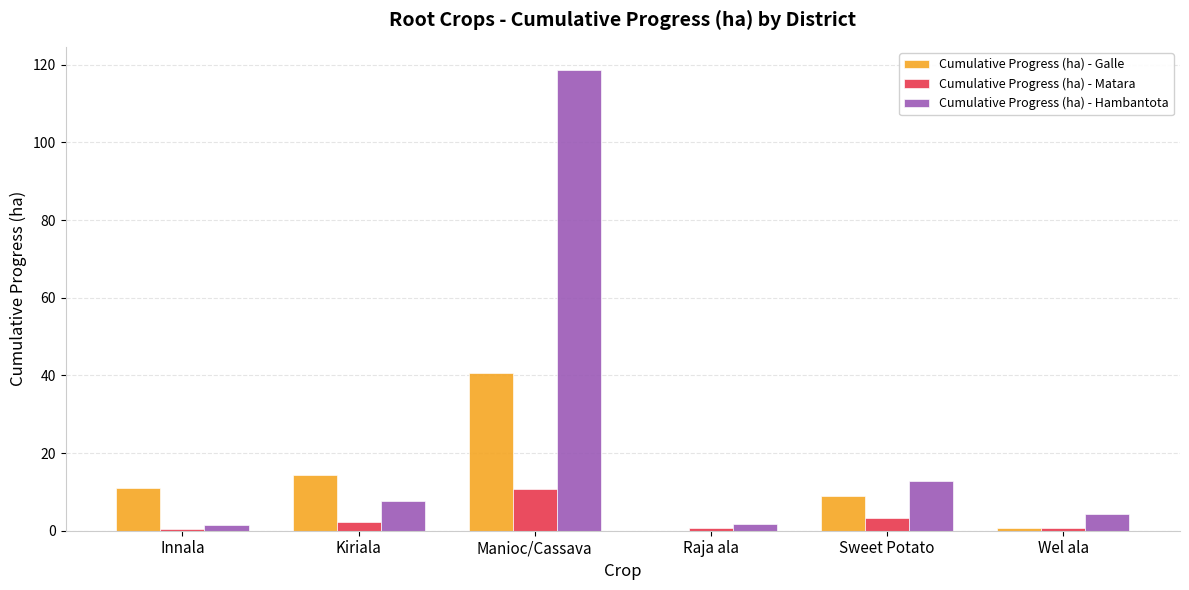

What value does the Cumulative Progress (ha) - Galle series have at Manioc/Cassava?

40.7